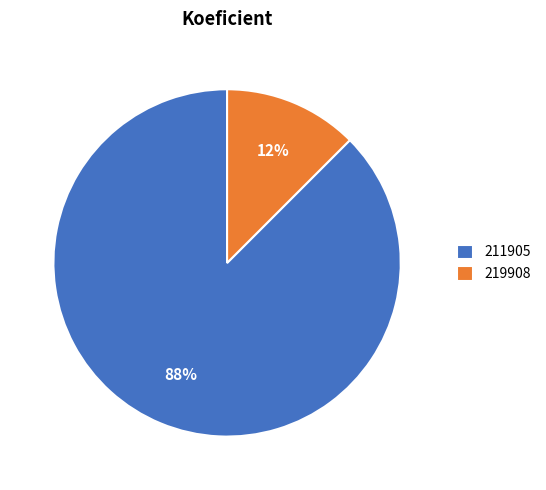

Is the sum of 211905 and 219908 greater than half?

Yes